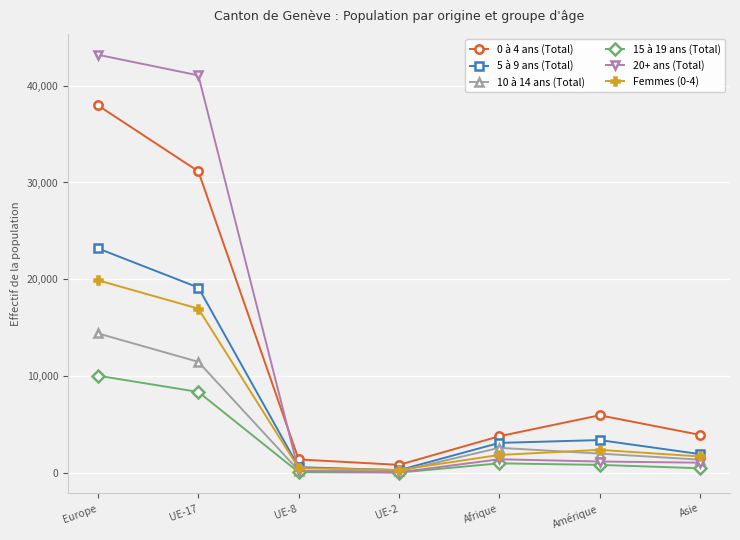

What is the difference between the highest and lowest values at UE-2?

795